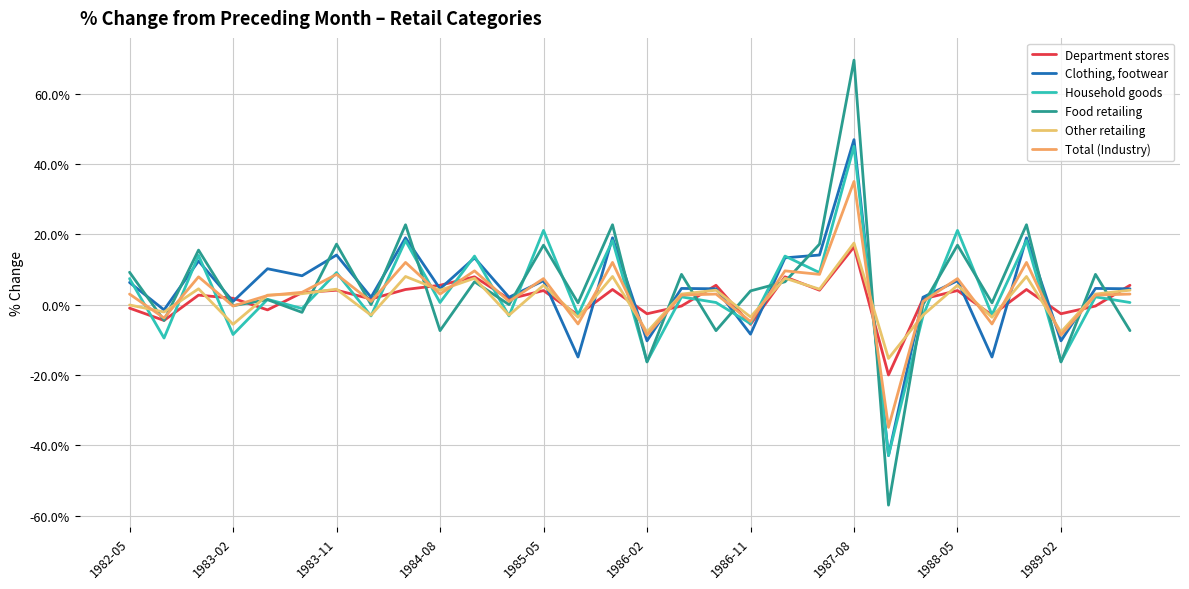

How many lines are shown in the chart?

6